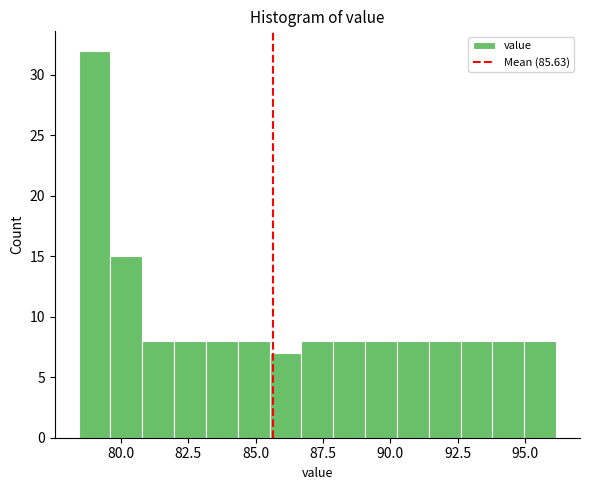

Around what value on the x-axis is the tallest bar? Give the approximate position of its centre, as read against the axis.

79.0